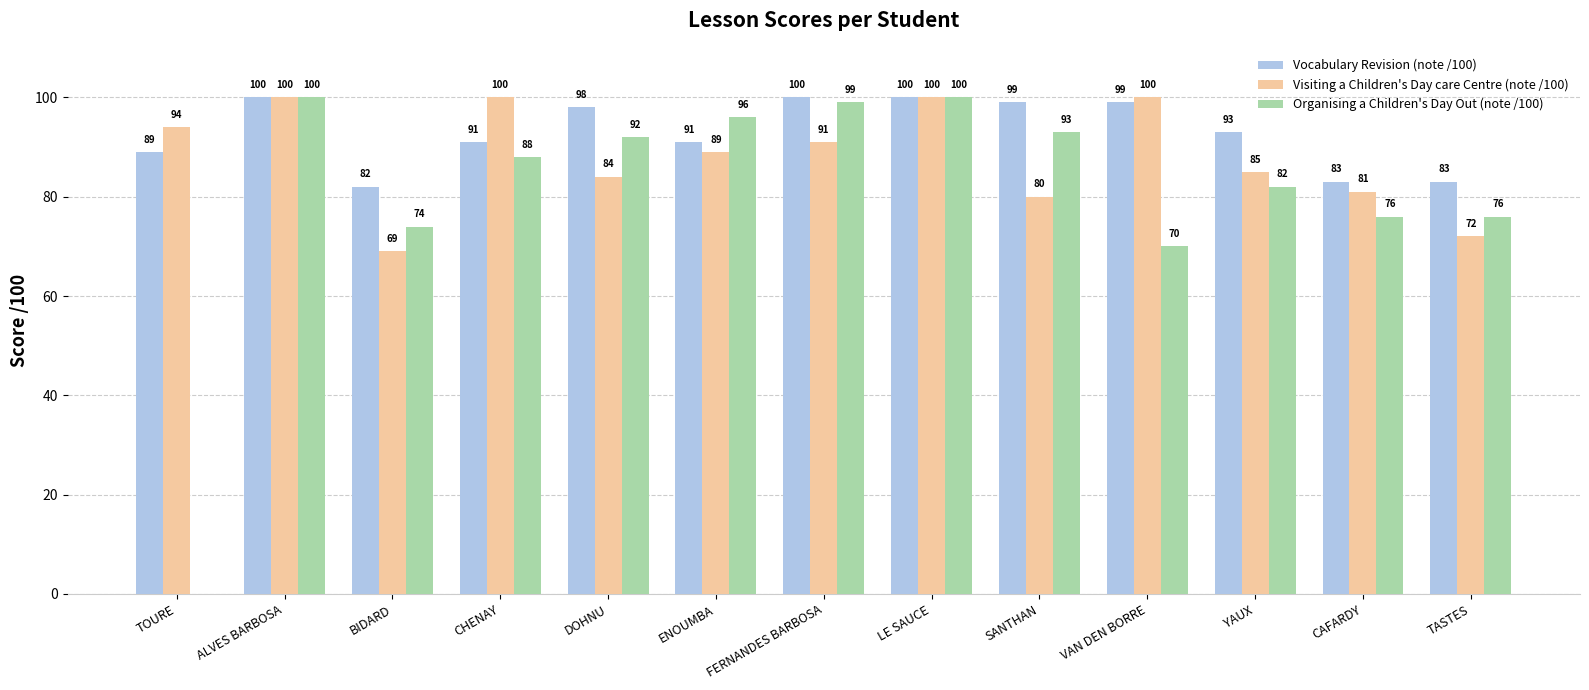

Are the bars grouped side by side (vs. stacked)?

Yes